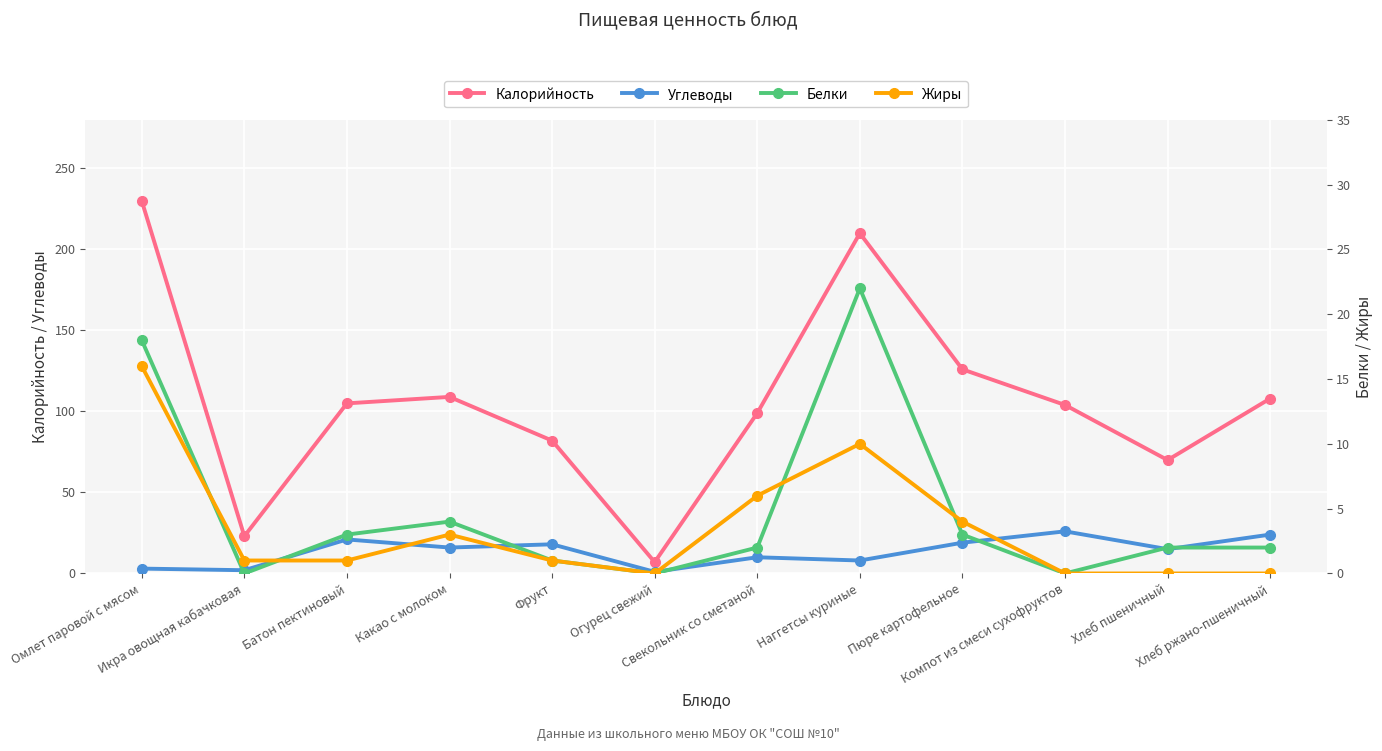

What is the maximum value for Углеводы?

26